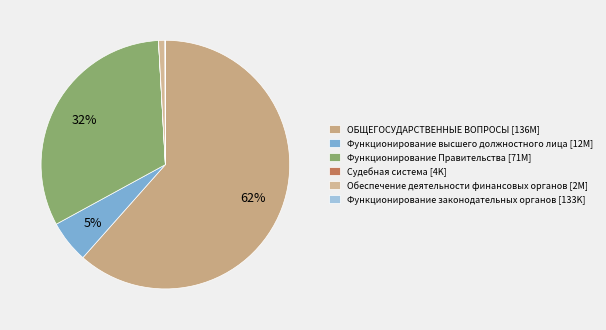

Is Функционирование Правительства the majority of the pie?

No